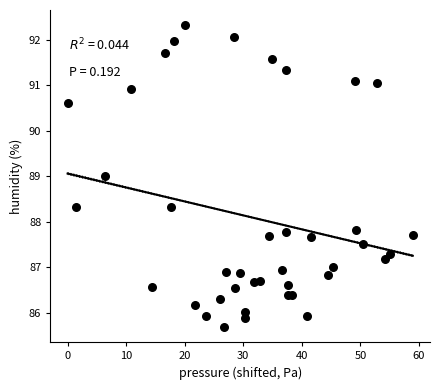

What is the range of Y values (max minus min)?

6.6